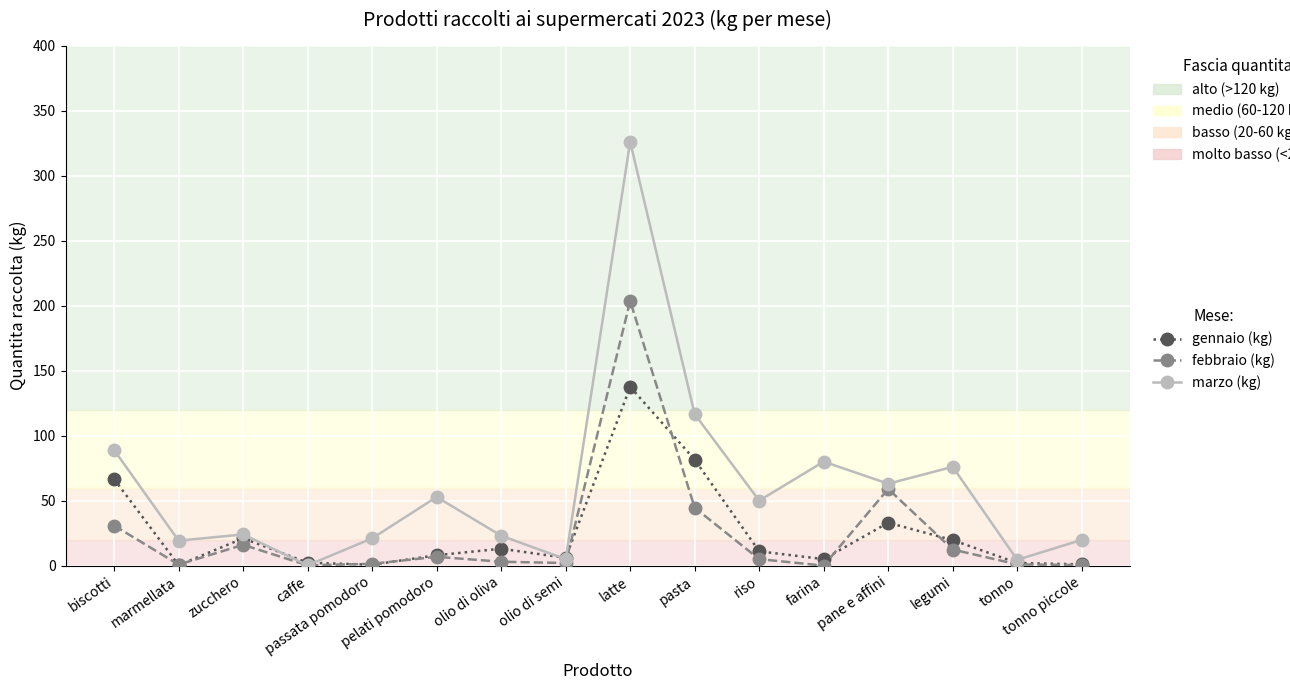

What is the label of the 14th point from the right?

zucchero